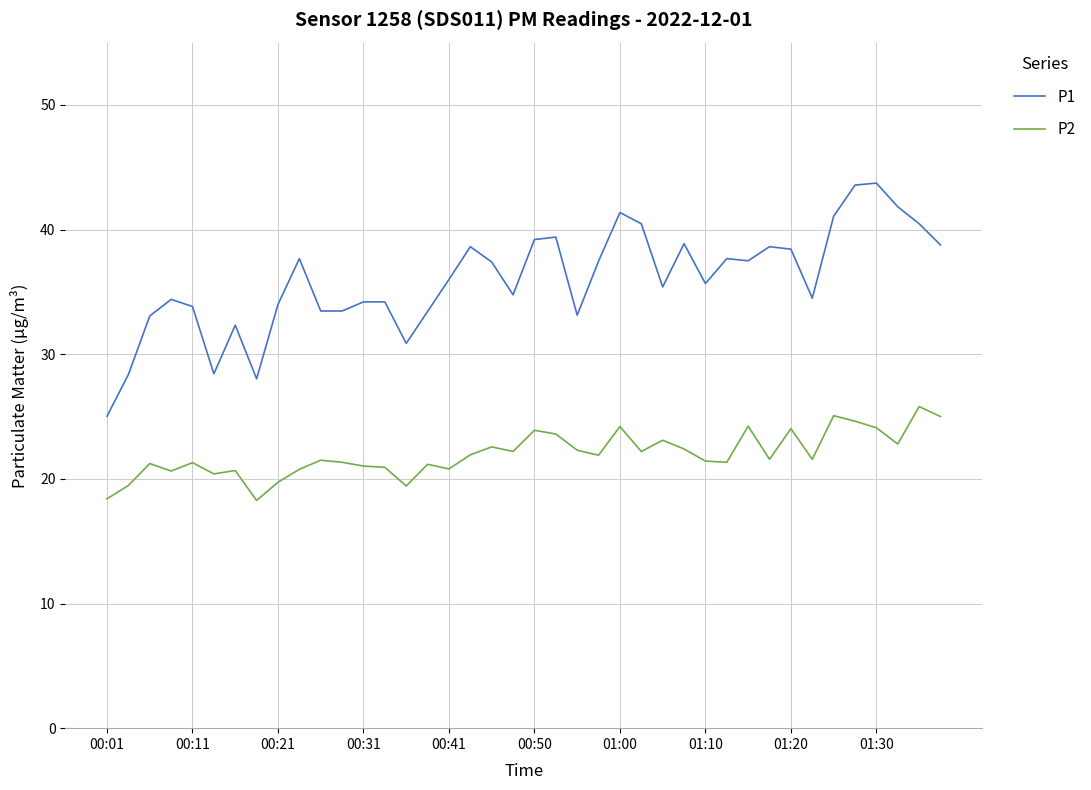

What is the difference between the maximum and minimum values in the P2 series?

7.5